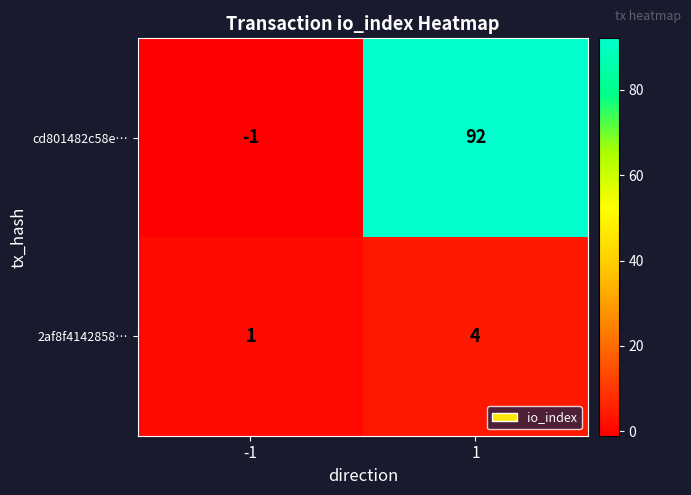

Between -1 and 1, which series saw the biggest shift?

cd801482c58e…